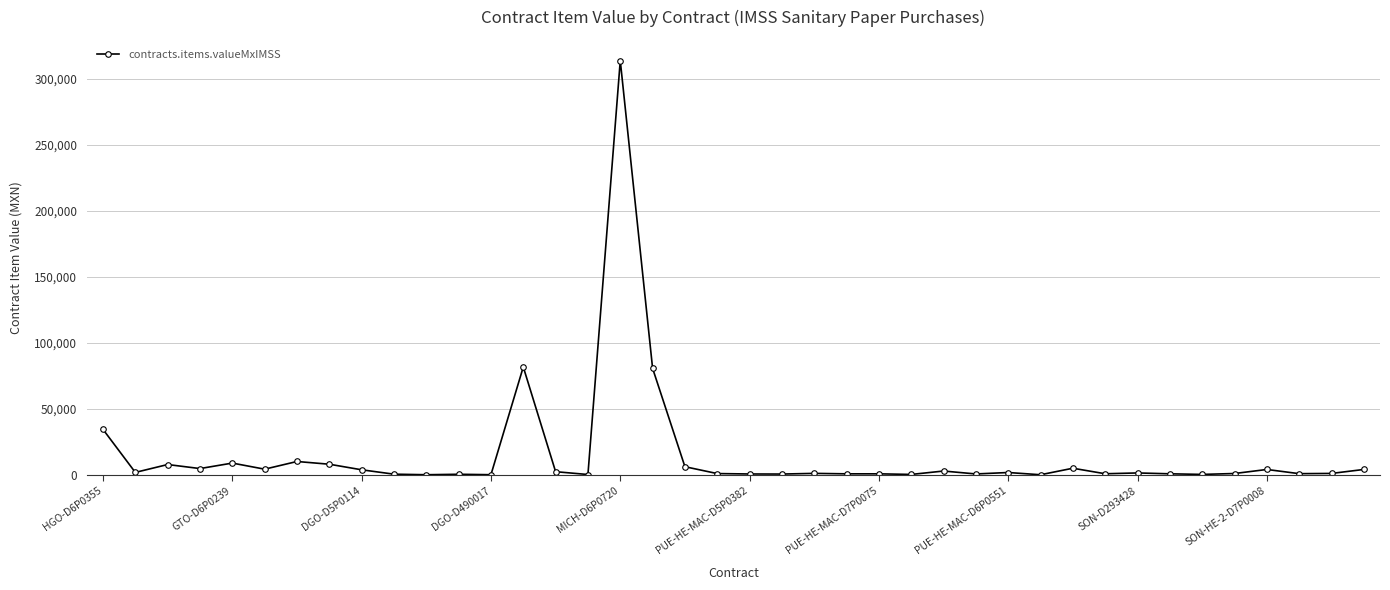

What is the maximum value shown in the chart?

313780.0